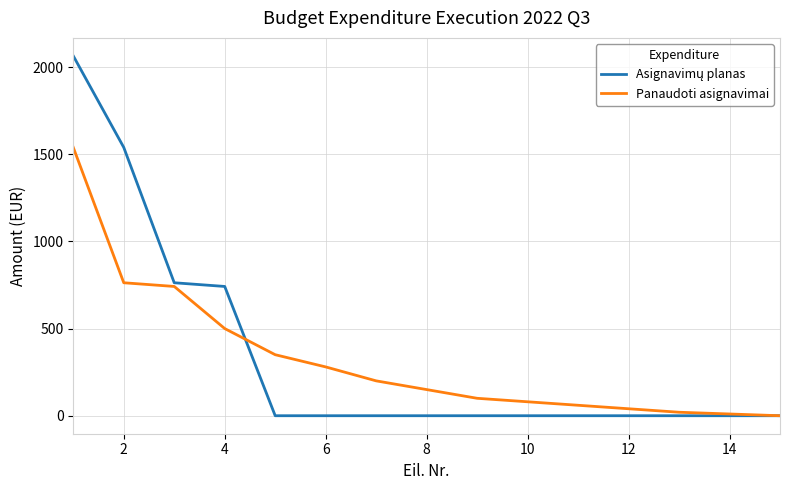

What is the maximum value for Panaudoti asignavimai?

1539.0